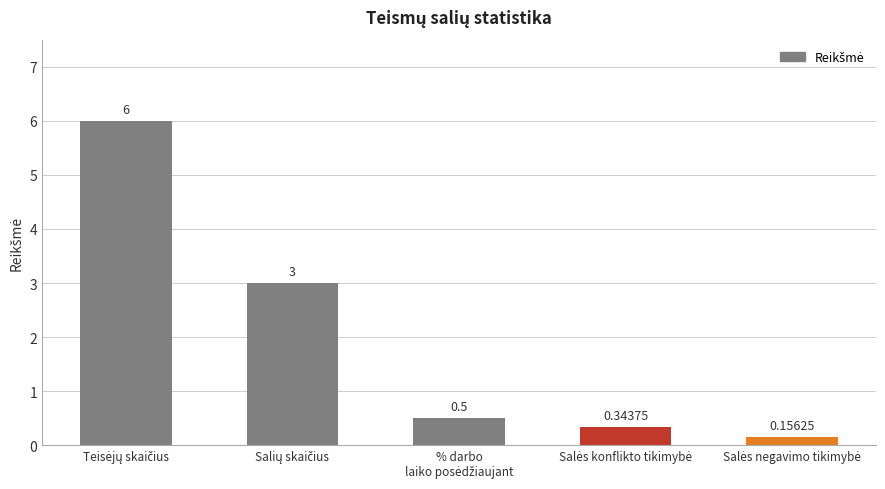

At which category does the chart reach its minimum across all series?

Salės negavimo tikimybė